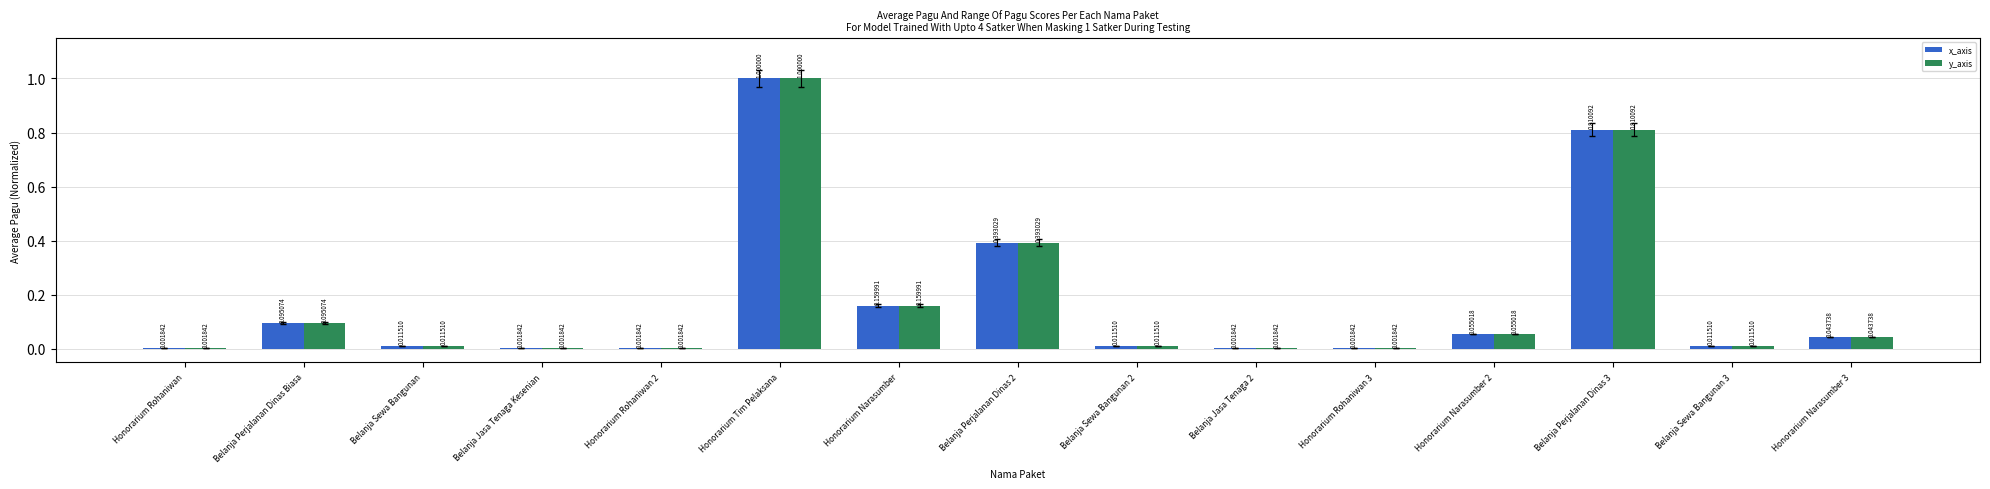

What is the total value across all series at Belanja Perjalanan Dinas 3?

1.6